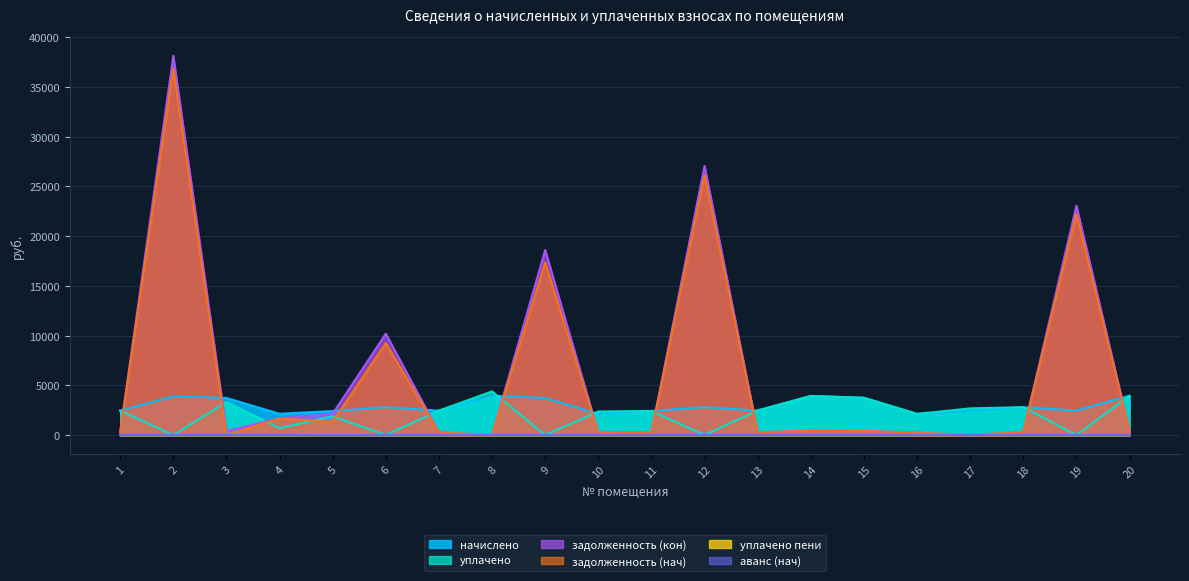

True or false: задолженность (кон) has a value of 438.5 at 20.

True